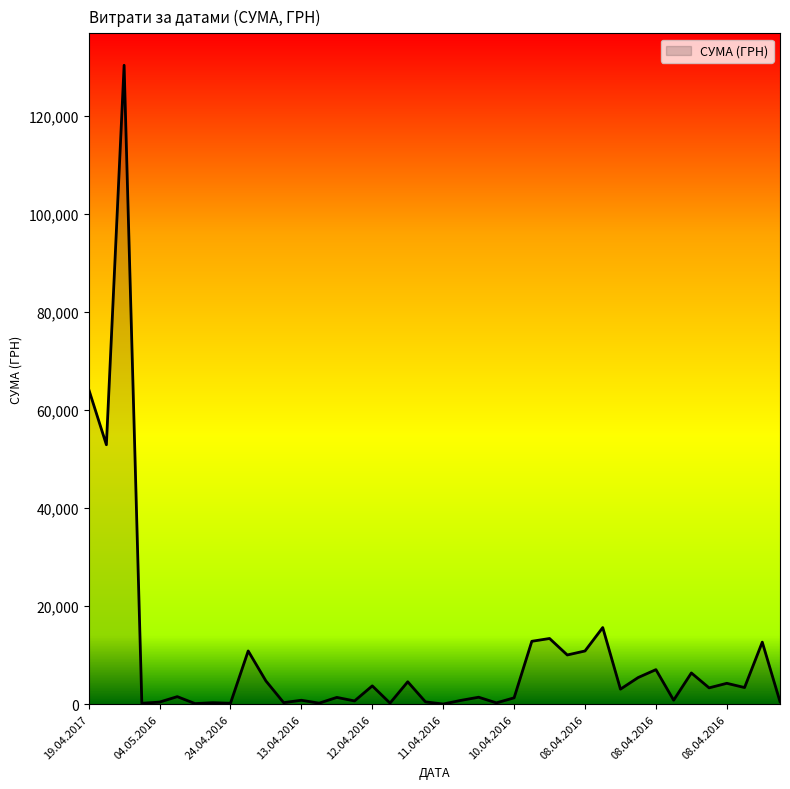

What is the difference between the maximum and minimum values?

130357.3